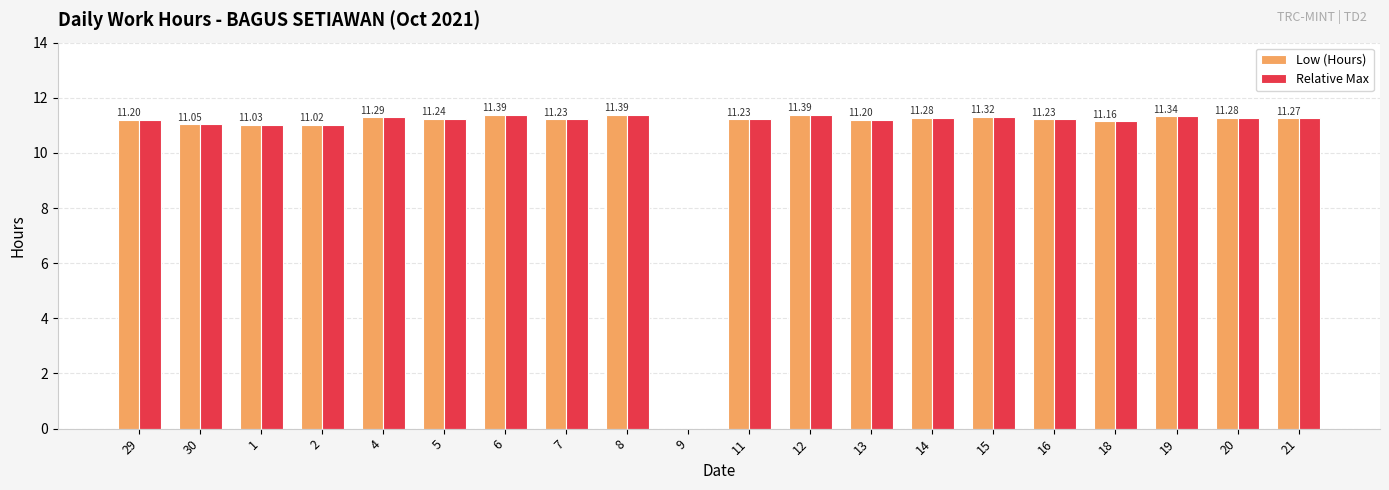

What is the sum of all Relative Max values?

213.5